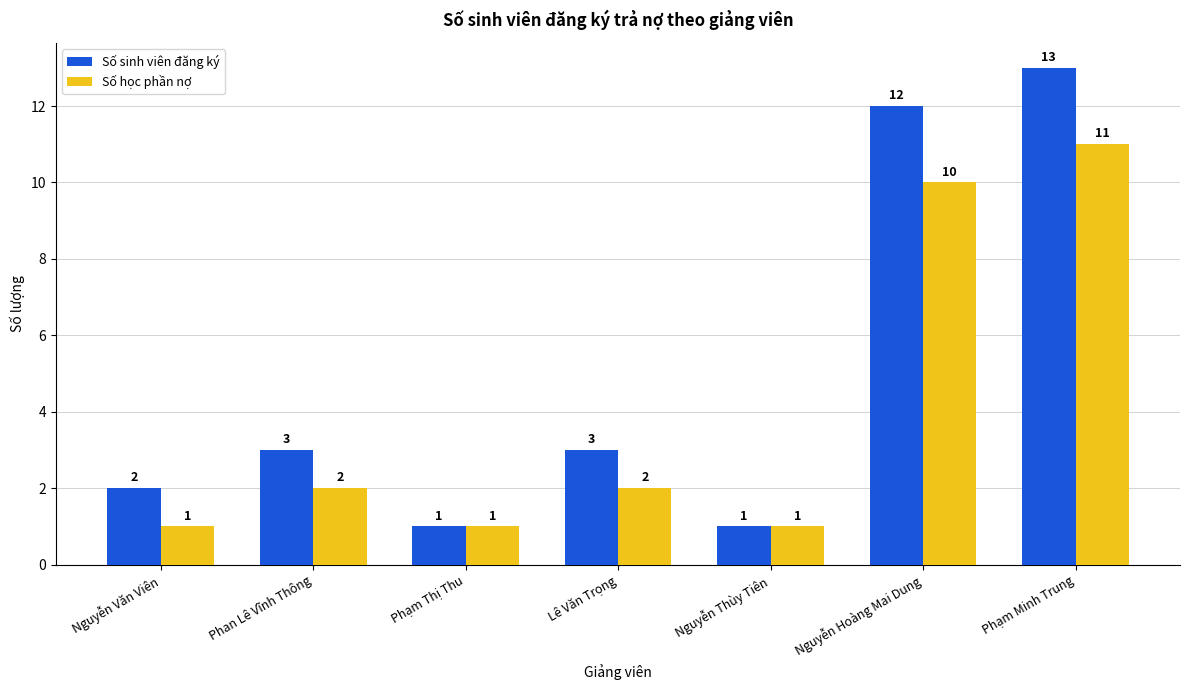

What is the difference between the highest and lowest values at Nguyễn Hoàng Mai Dung?

2